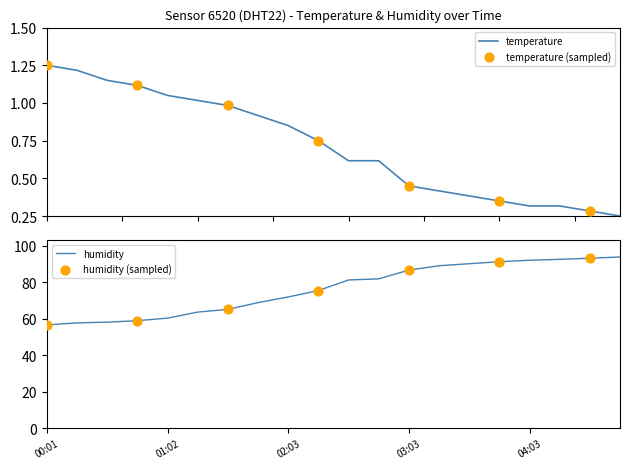

Which series has the widest spread of Y values?

humidity